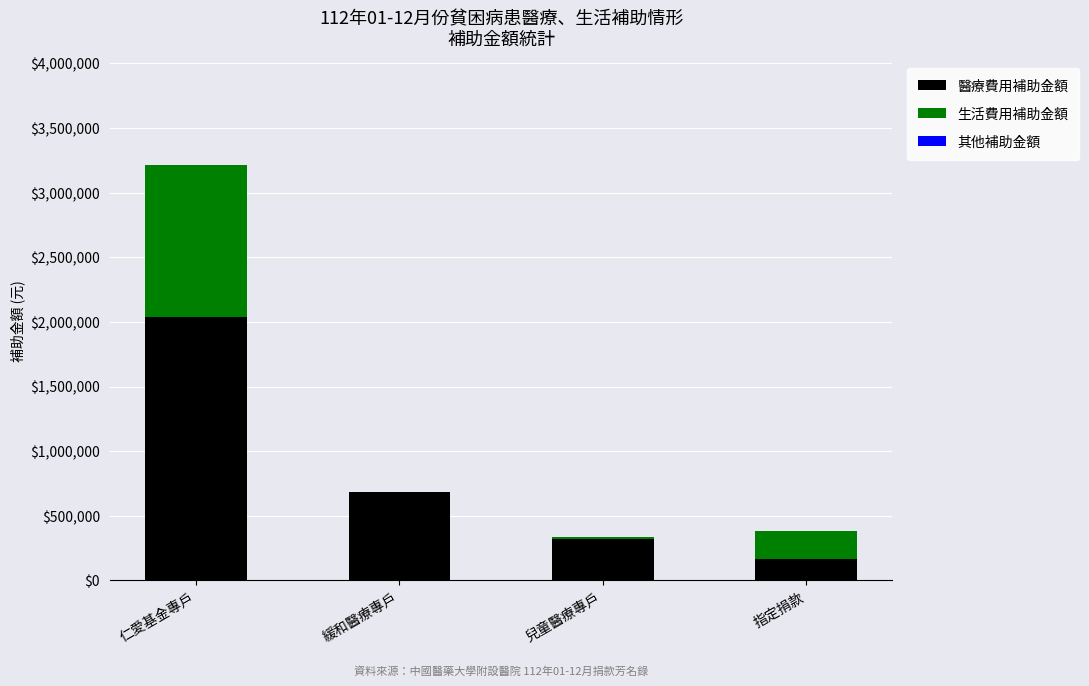

Is it true that 醫療費用補助金額 equals 2038075 at 仁愛基金專戶?

True